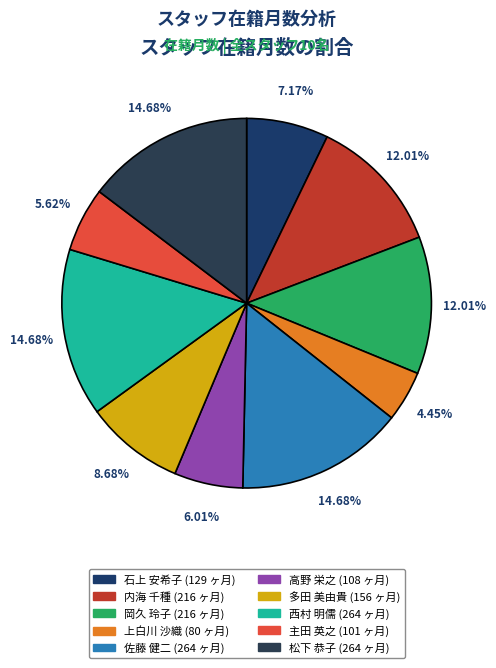

How many segments does this pie chart have?

10